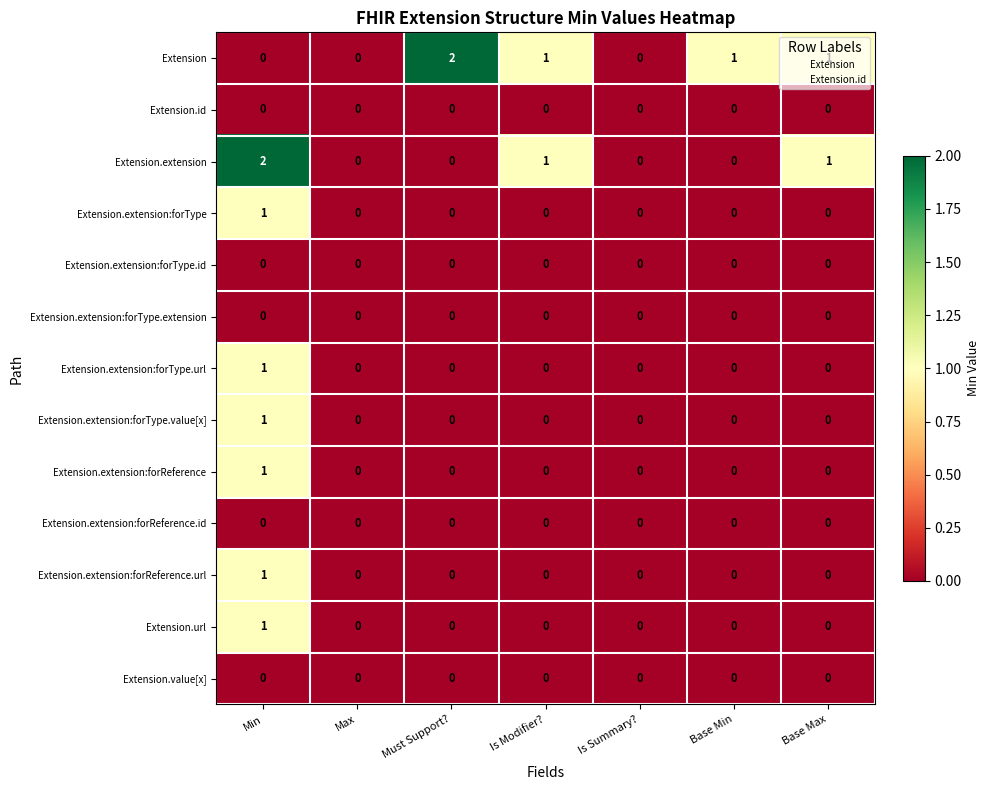

Is it true that Extension.value[x] equals 0 at Min?

True